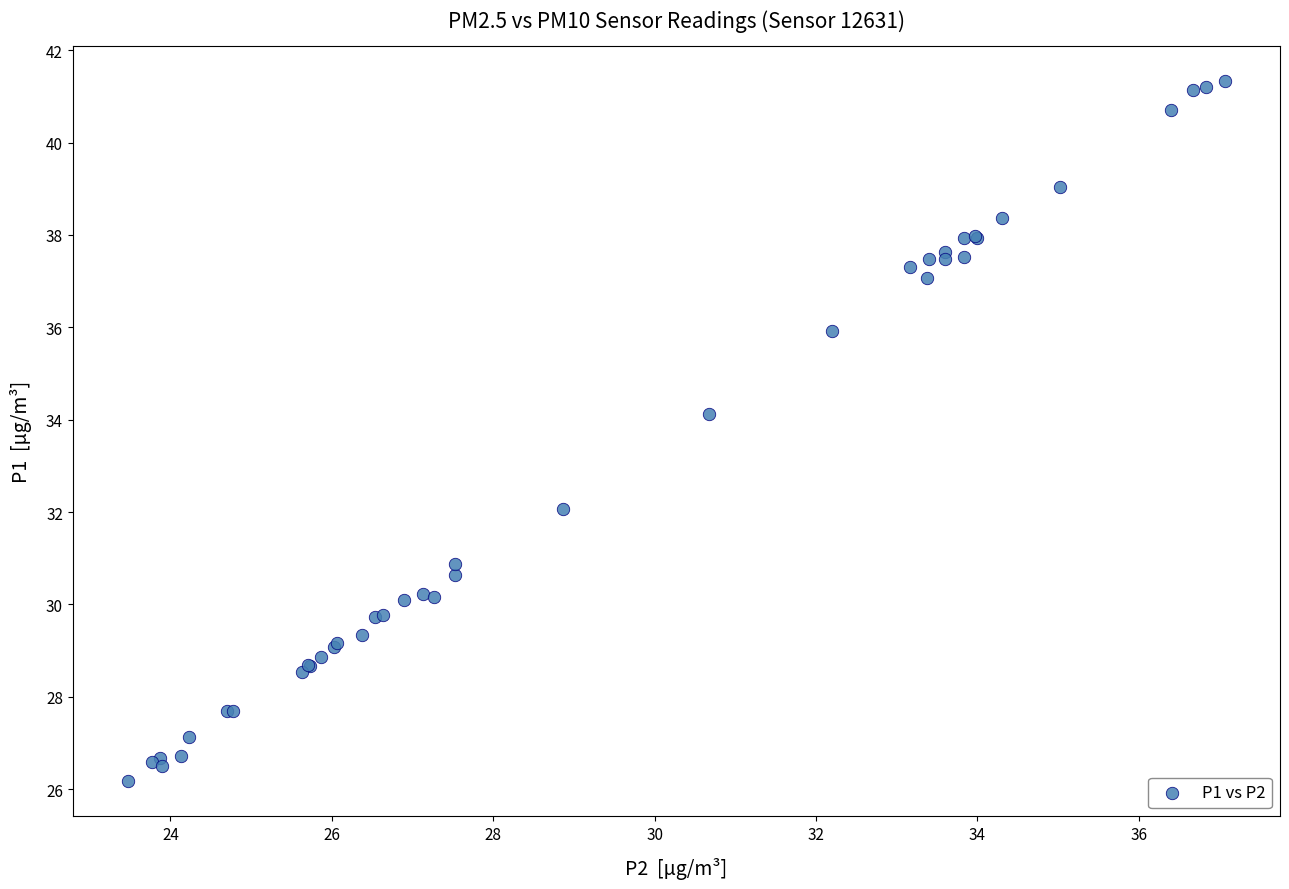

What Y value in the scatter plot is closest to 33?

32.1